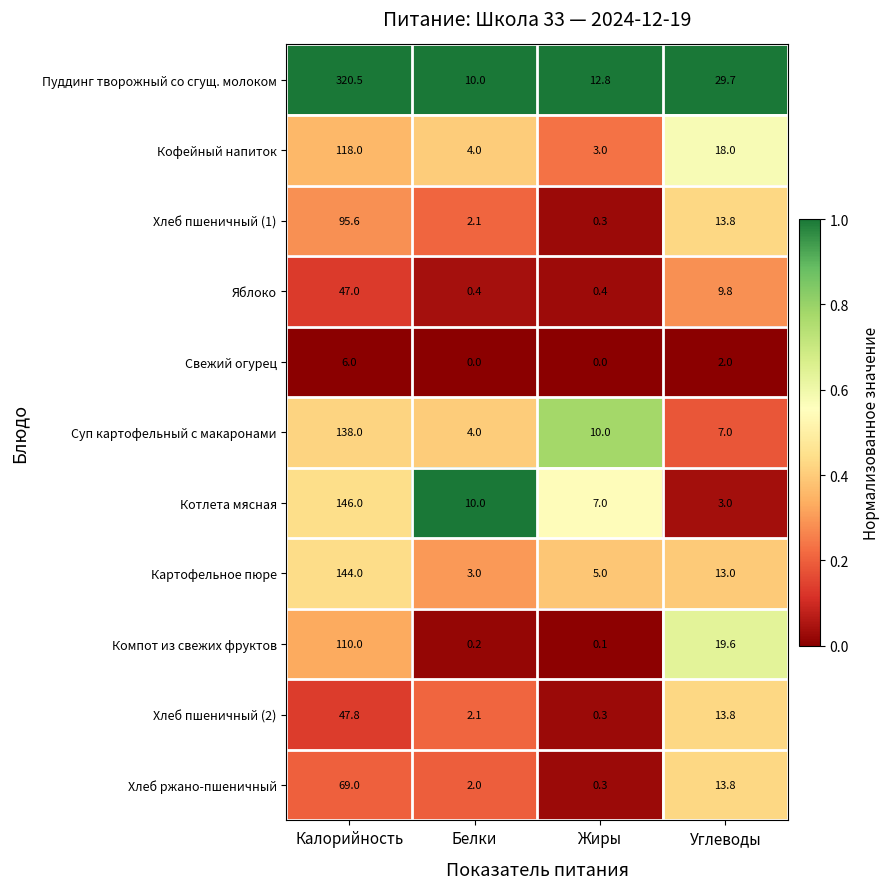

Rank the series by their maximum value, from lowest to highest.

Свежий огурец, Яблоко, Хлеб пшеничный (2), Хлеб ржано-пшеничный, Хлеб пшеничный (1), Компот из свежих фруктов, Кофейный напиток, Суп картофельный с макаронами, Картофельное пюре, Котлета мясная, Пуддинг творожный со сгущ. молоком